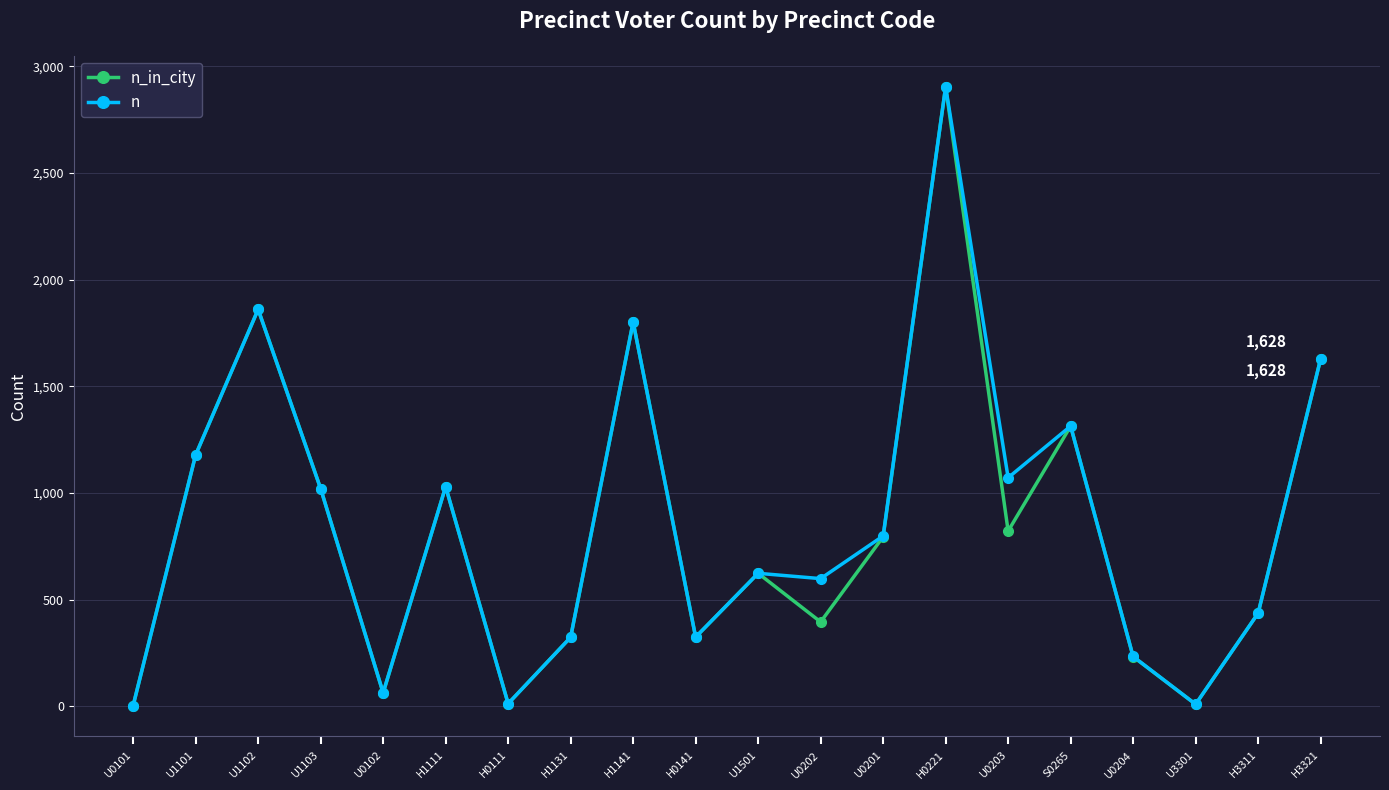

What is the difference between the n_in_city values at U1501 and U1102?

1237